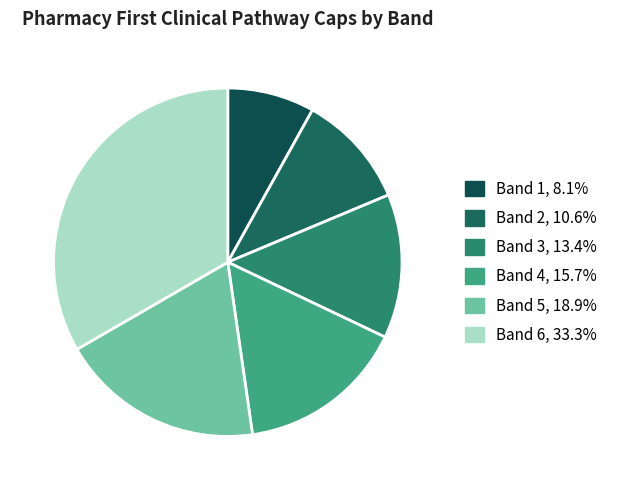

To the nearest percent, what portion does Band 2 represent?

11%